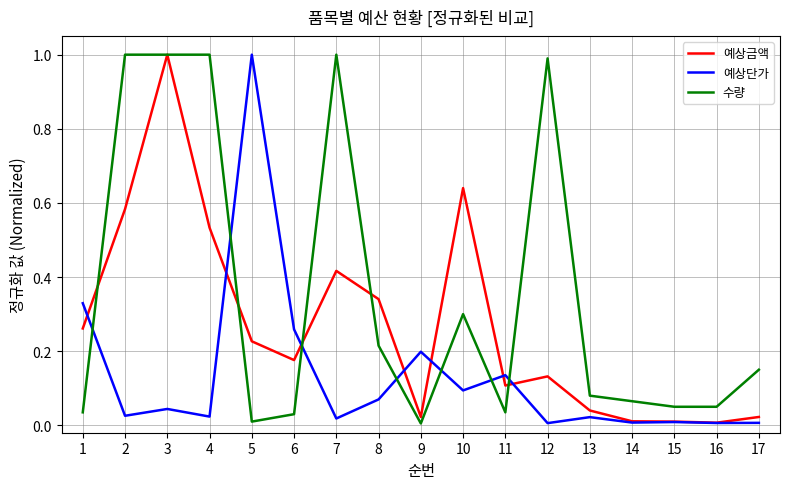

At which category is the sum across all series the highest?

3